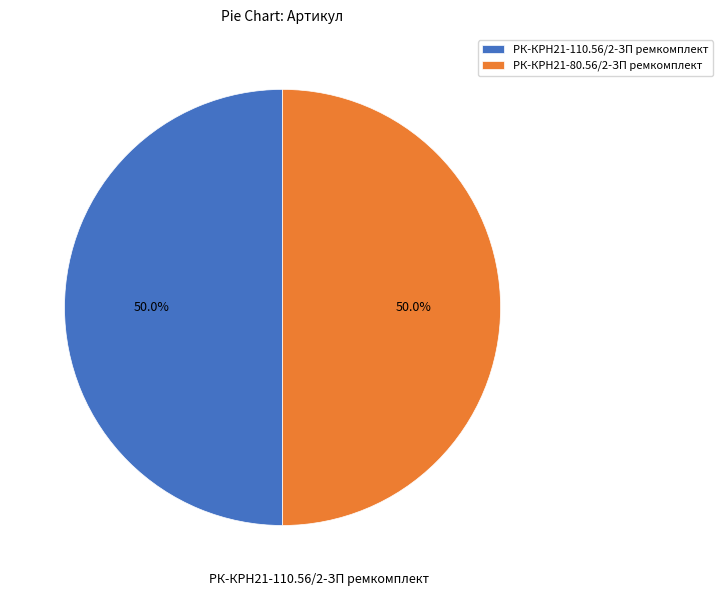

Is the sum of РК-КРН21-80.56/2-ЗП ремкомплект and РК-КРН21-110.56/2-ЗП ремкомплект greater than half?

Yes